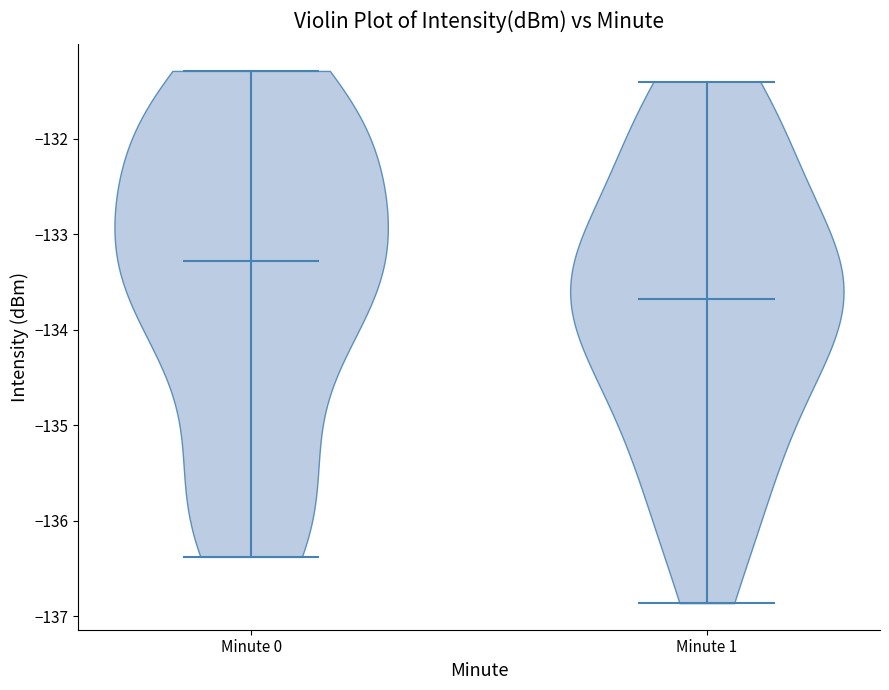

Reading left to right, read every violin against the y-axis: where its median line is, and the lowest and highest points it reaches. The values are not printed on the chart, so give them approximately, as read against the axis.

Minute 0: median line -133.3, lowest point -136.4, highest point -131.3
Minute 1: median line -133.7, lowest point -136.9, highest point -131.4